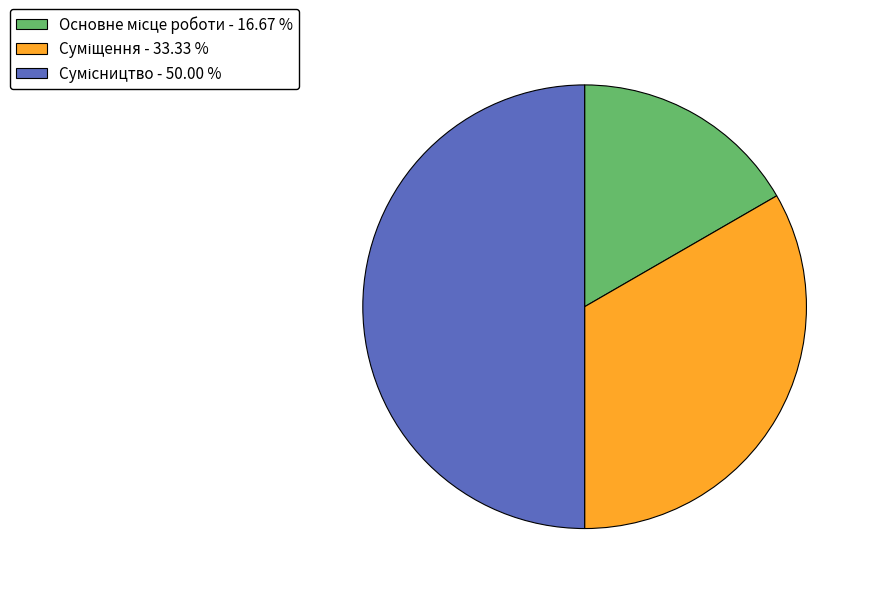

What percentage is the Основне місце роботи slice, to the nearest percent?

17%